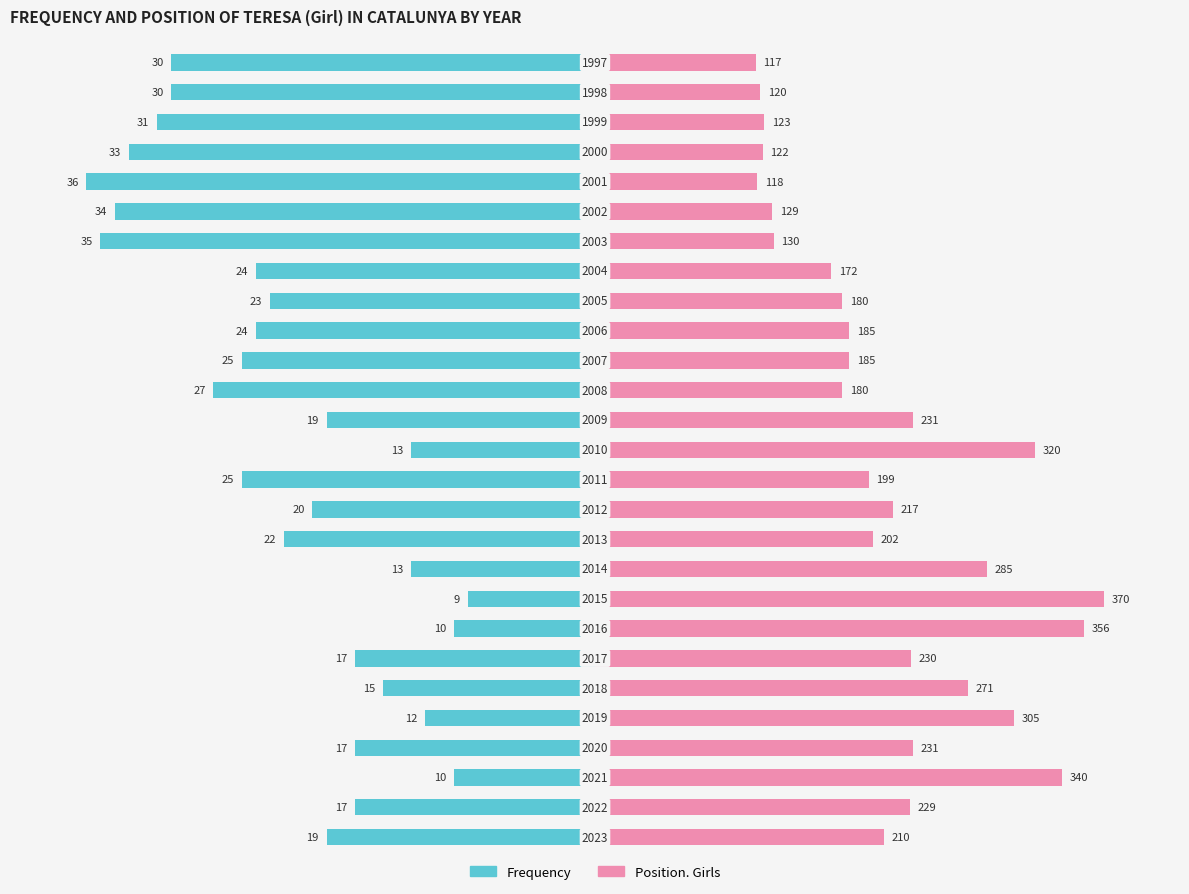

Is the value of Position. Girls at 14 greater than the value of Frequency at 20?

Yes